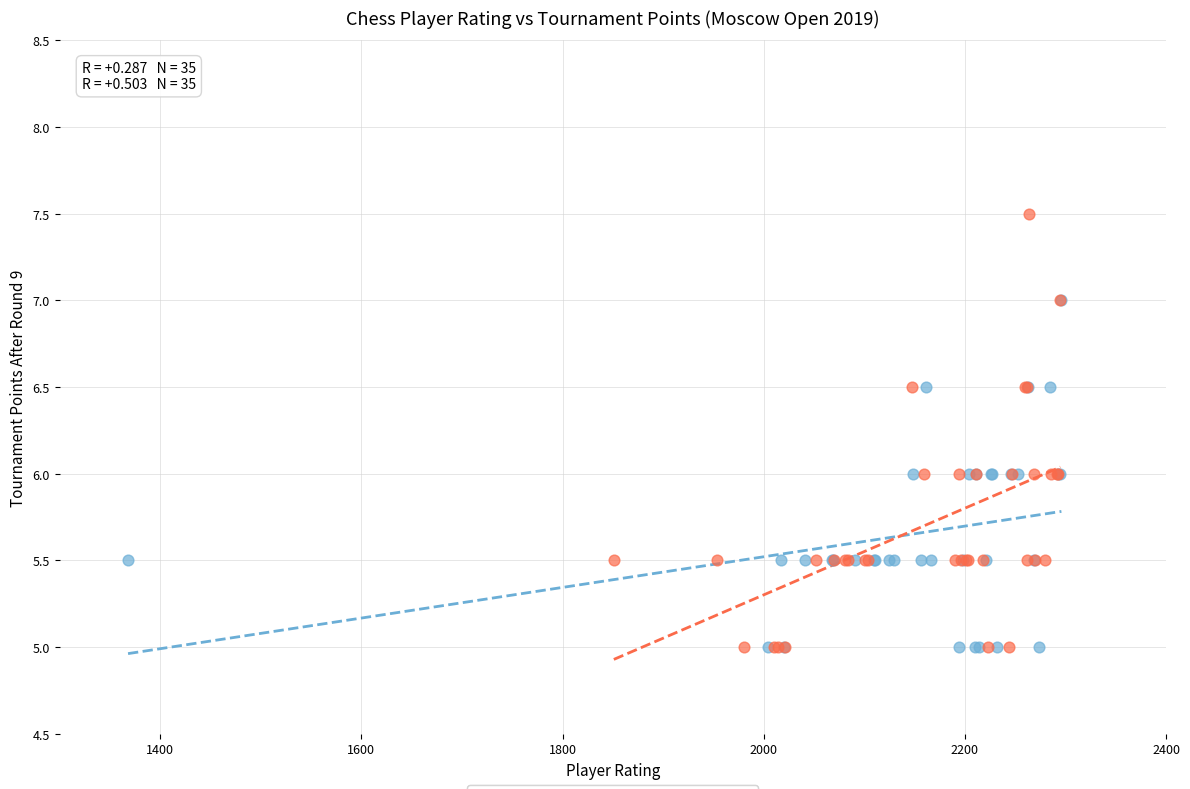

Which series reaches the maximum Y coordinate?

Black Players